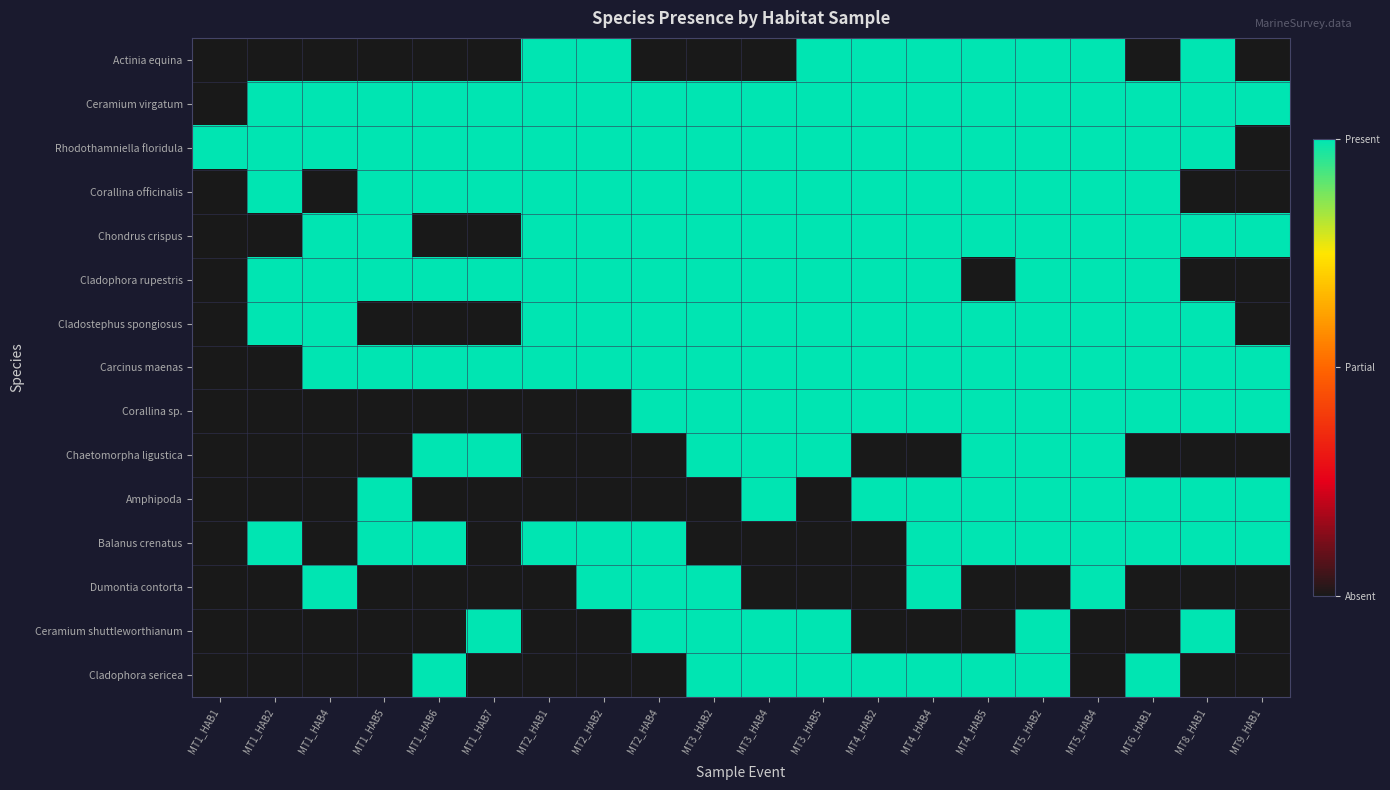

Rank the series by their maximum value, from lowest to highest.

Actinia equina, Ceramium virgatum, Rhodothamniella floridula, Corallina officinalis, Chondrus crispus, Cladophora rupestris, Cladostephus spongiosus, Carcinus maenas, Corallina sp., Chaetomorpha ligustica, Amphipoda, Balanus crenatus, Dumontia contorta, Ceramium shuttleworthianum, Cladophora sericea